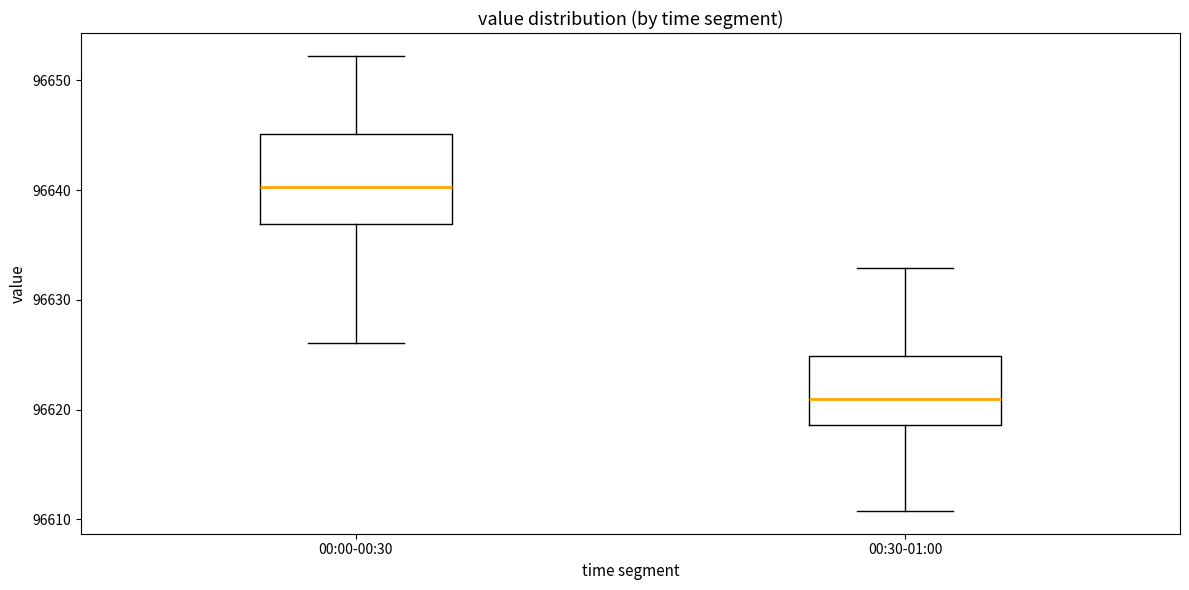

Which box is the tallest, from its lower edge to its upper edge?

00:00-00:30